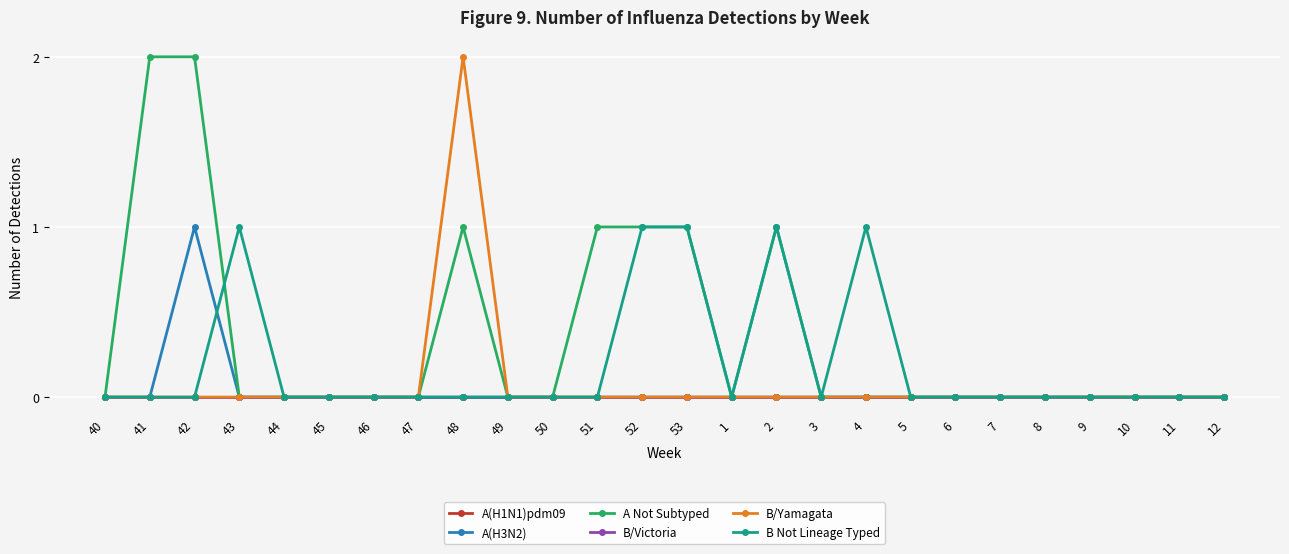

Is this an area chart (filled region under the line)?

No